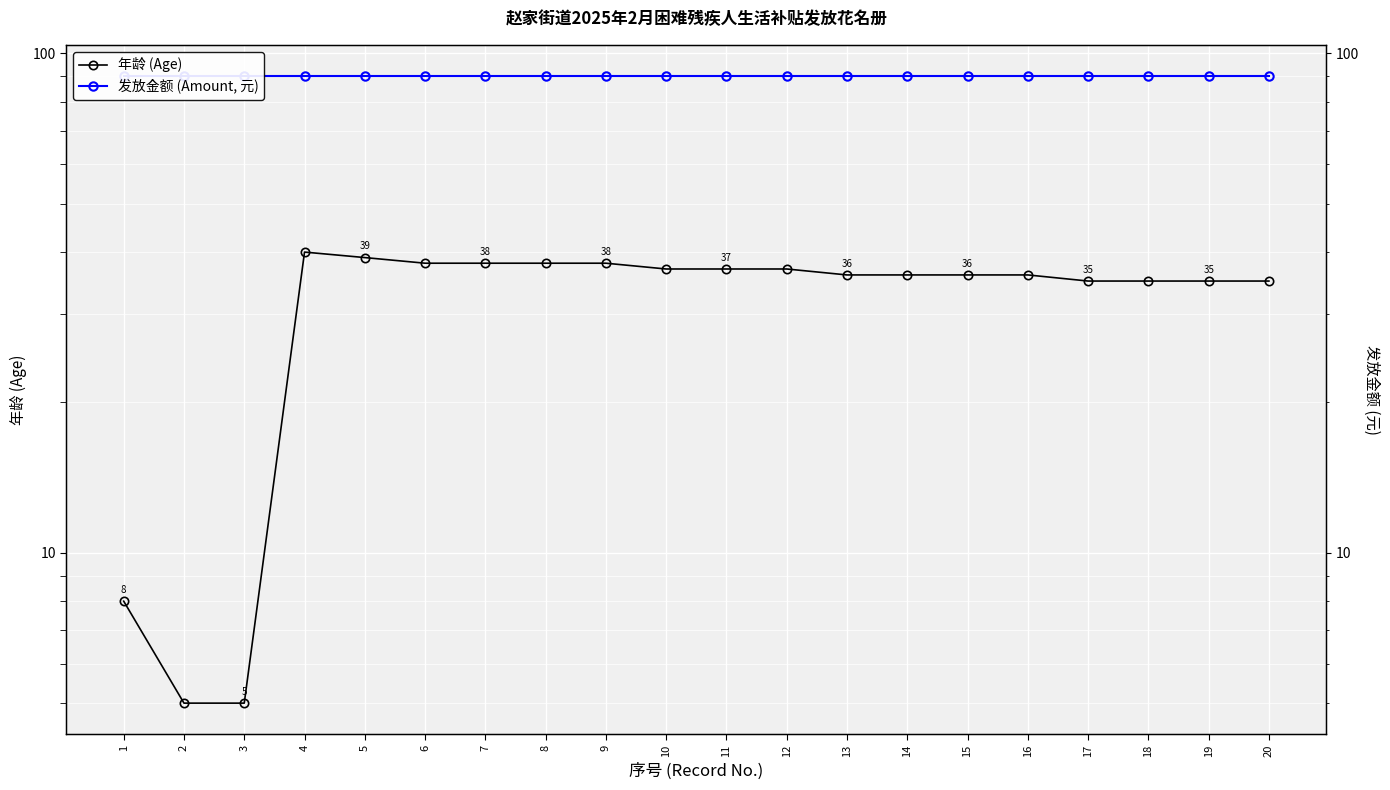

Does the chart display data point markers on the line(s)?

Yes